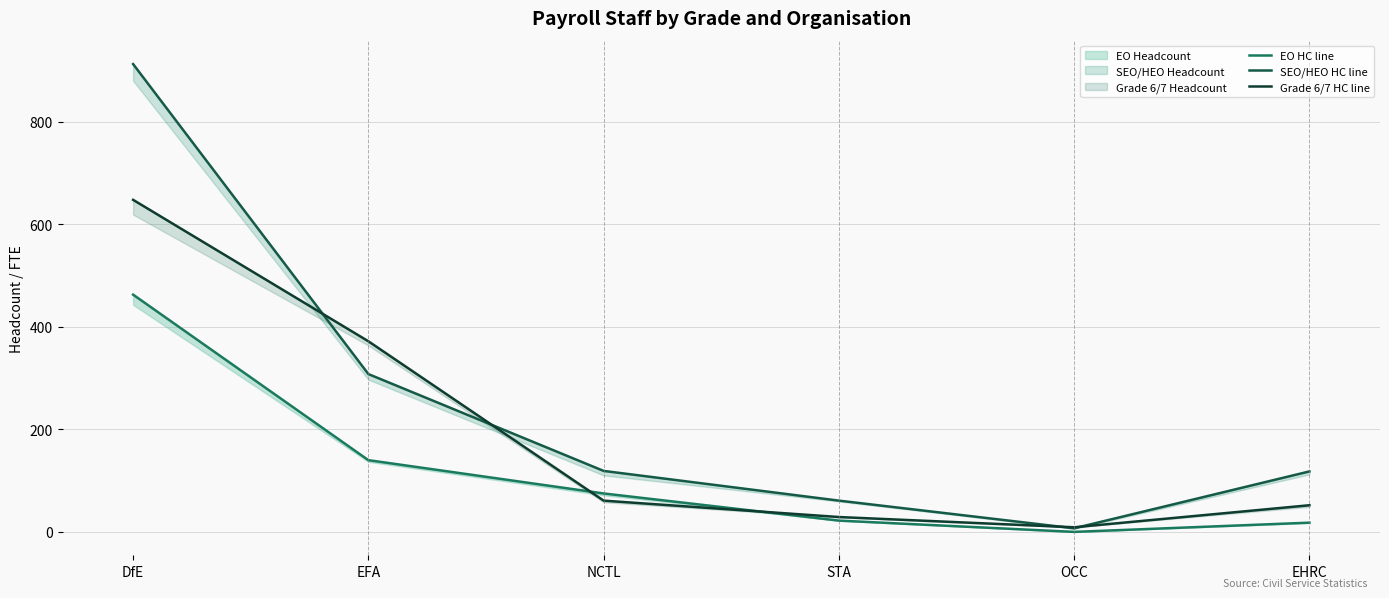

True or false: Grade 6/7 HC line has a value of 102 at NCTL.

False